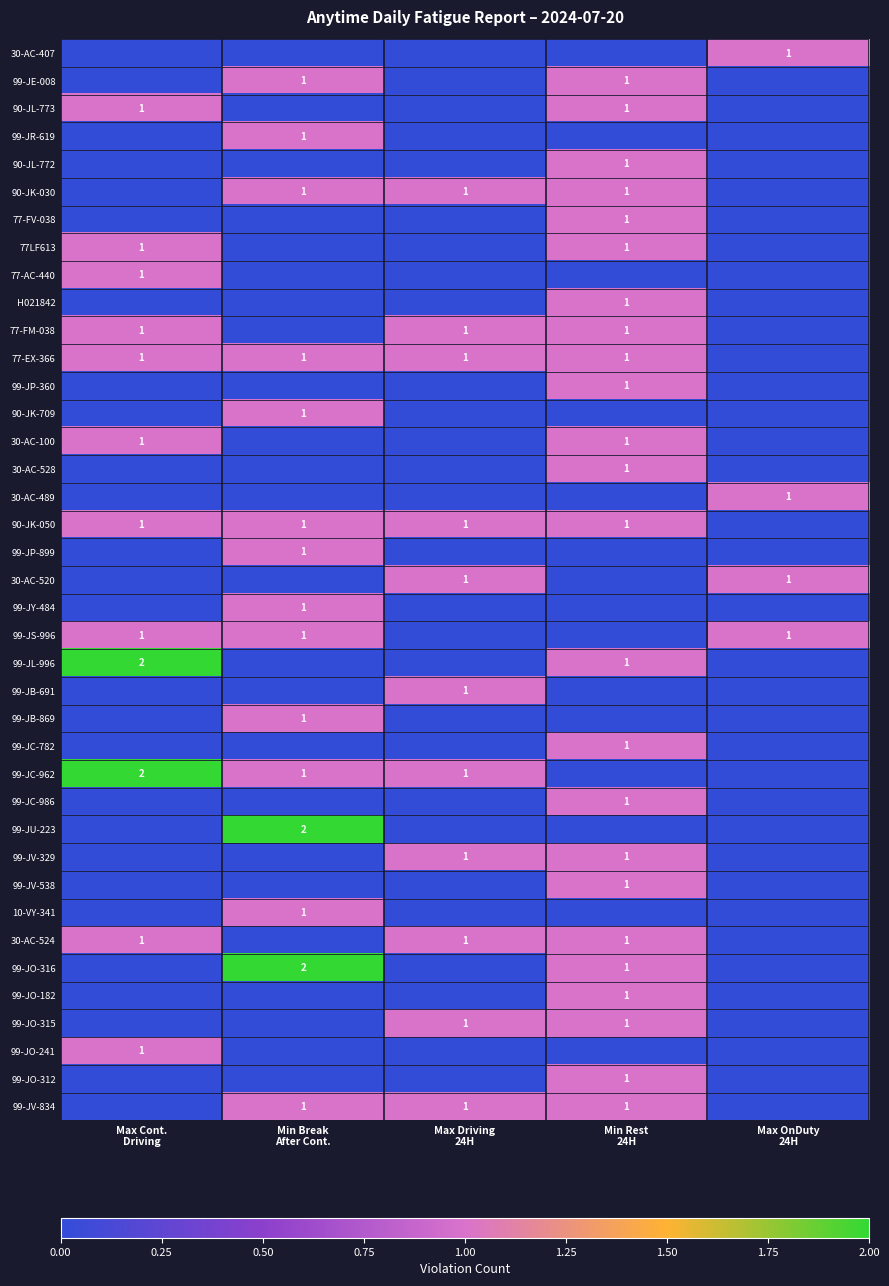

Rank the series at Min Break After Cont. from lowest to highest value.

30-AC-407, 90-JL-773, 90-JL-772, 77-FV-038, 77LF613, 77-AC-440, H021842, 77-FM-038, 99-JP-360, 30-AC-100, 30-AC-528, 30-AC-489, 30-AC-520, 99-JL-996, 99-JB-691, 99-JC-782, 99-JC-986, 99-JV-329, 99-JV-538, 30-AC-524, 99-JO-182, 99-JO-315, 99-JO-241, 99-JO-312, 99-JE-008, 99-JR-619, 90-JK-030, 77-EX-366, 90-JK-709, 90-JK-050, 99-JP-899, 99-JY-484, 99-JS-996, 99-JB-869, 99-JC-962, 10-VY-341, 99-JV-834, 99-JU-223, 99-JO-316